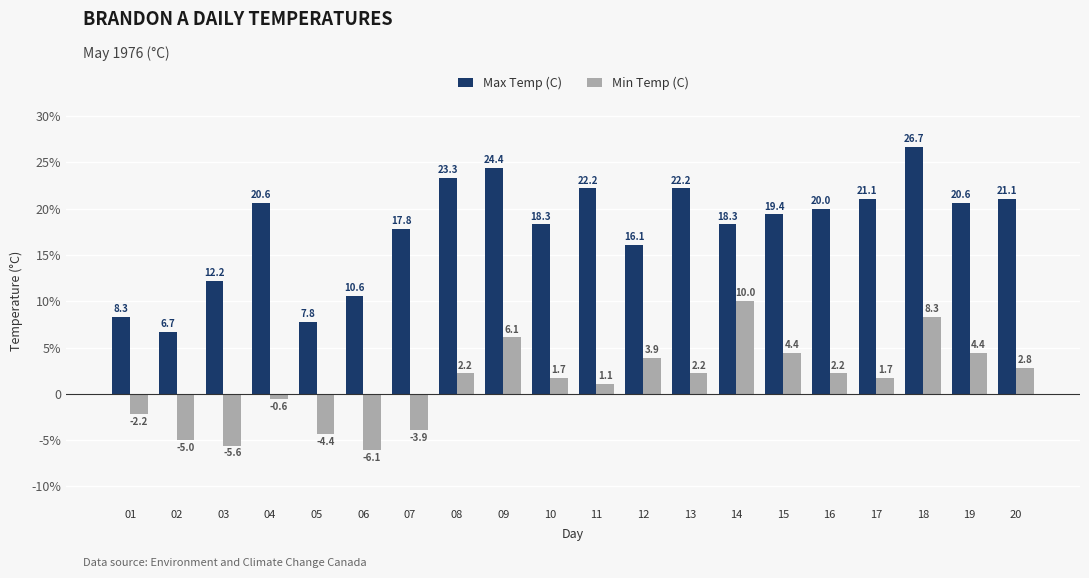

What is the sum of the Min Temp (C) values at 03 and 02?

-10.6